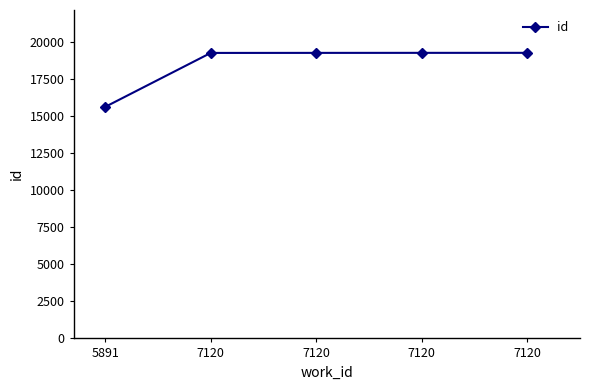

Approximately how many times larger is the value at 7120 compared to 5891?

1.2